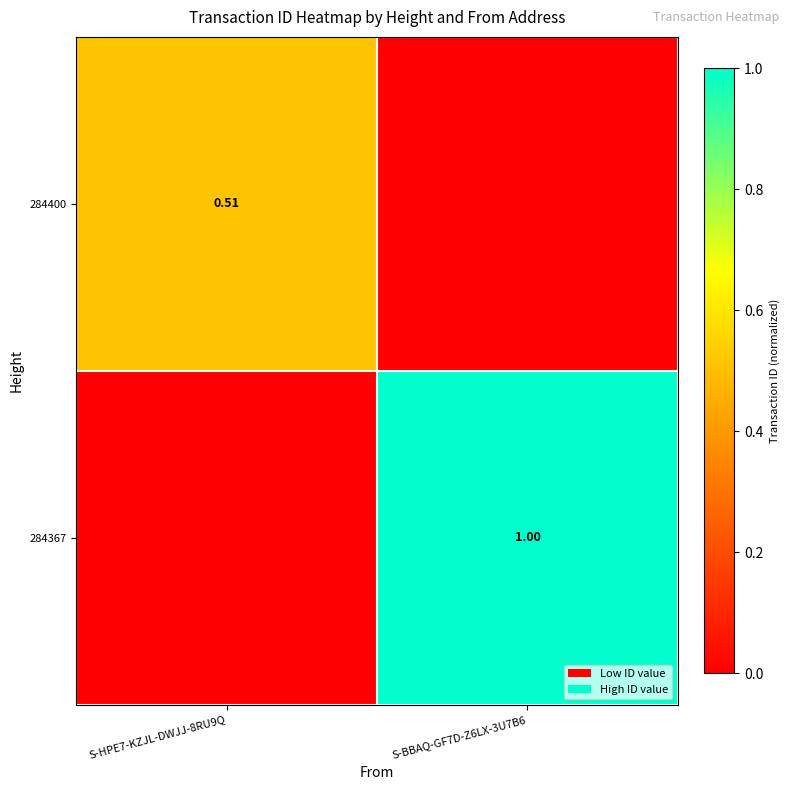

Is the value of 284367 at S-BBAQ-GF7D-Z6LX-3U7B6 greater than the value of 284400 at S-HPE7-KZJL-DWJJ-8RU9Q?

Yes